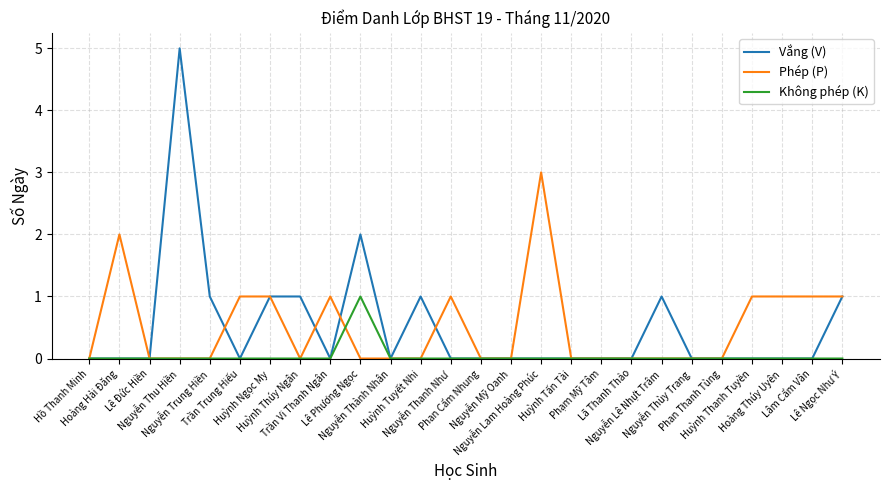

Is it true that Vắng (V) equals 0 at Phan Thanh Tùng?

True